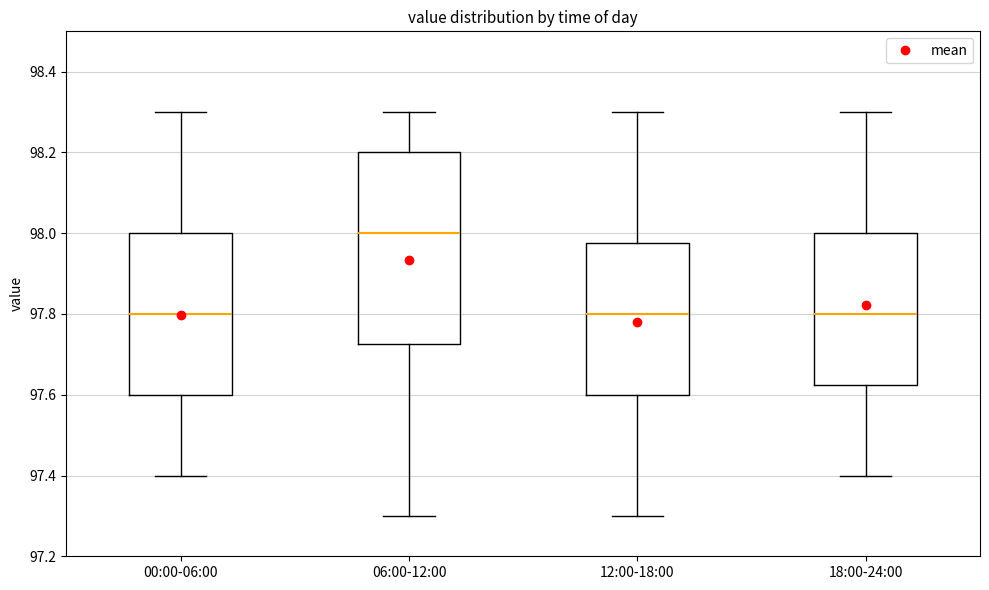

Which box has the highest median line?

06:00-12:00